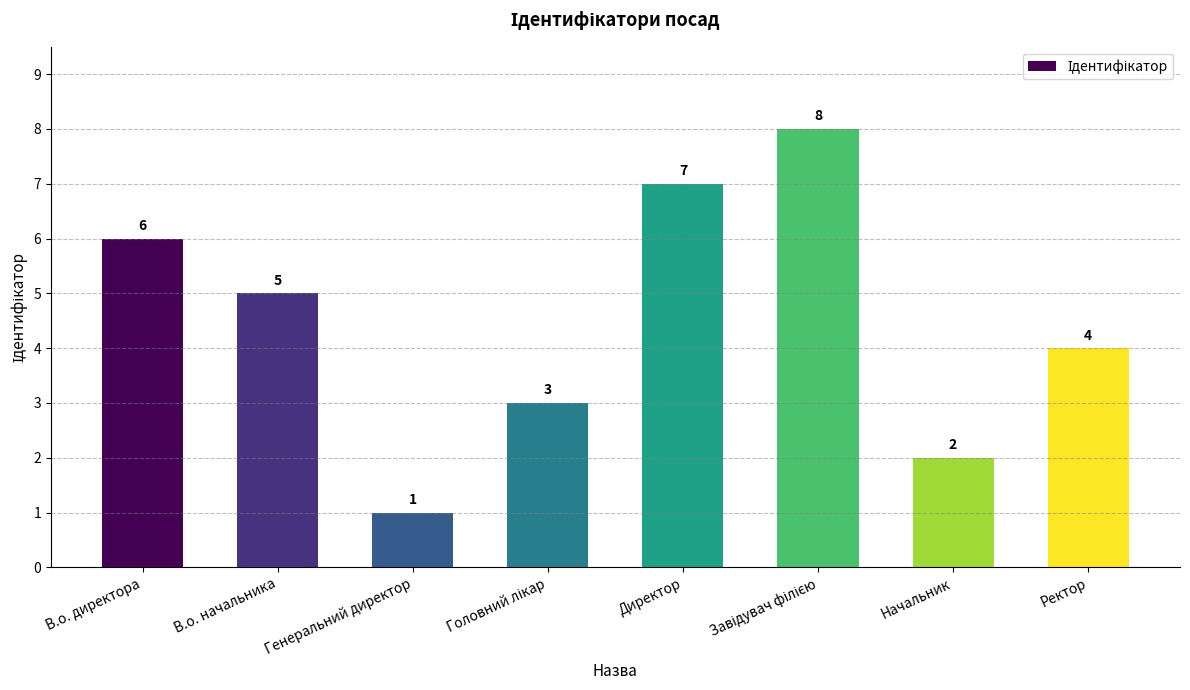

Count the number of data series in this chart.

1